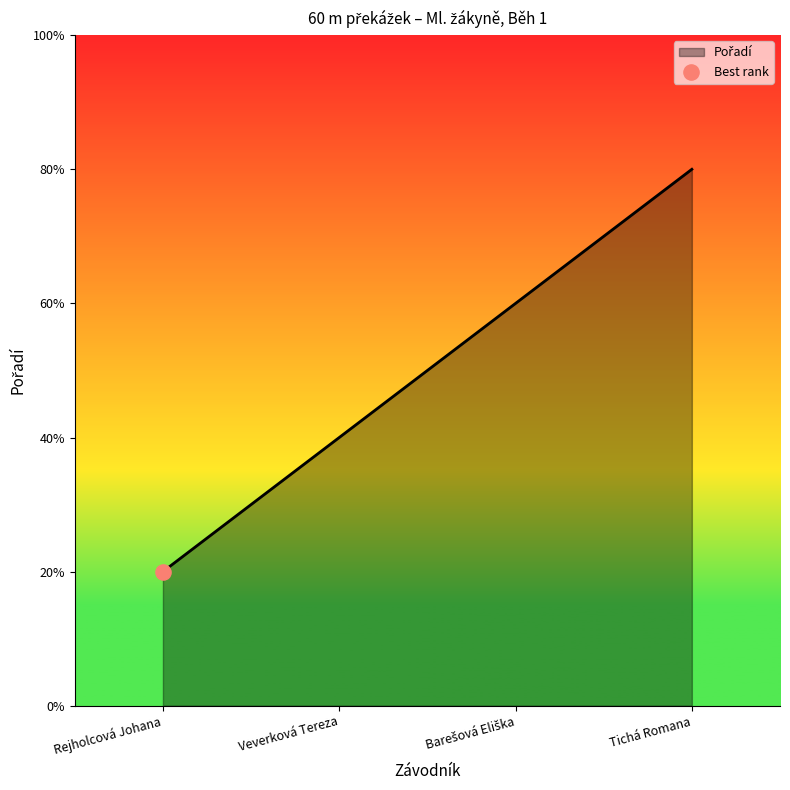

Approximately how many times larger is the value at Veverková Tereza compared to Tichá Romana?

0.5